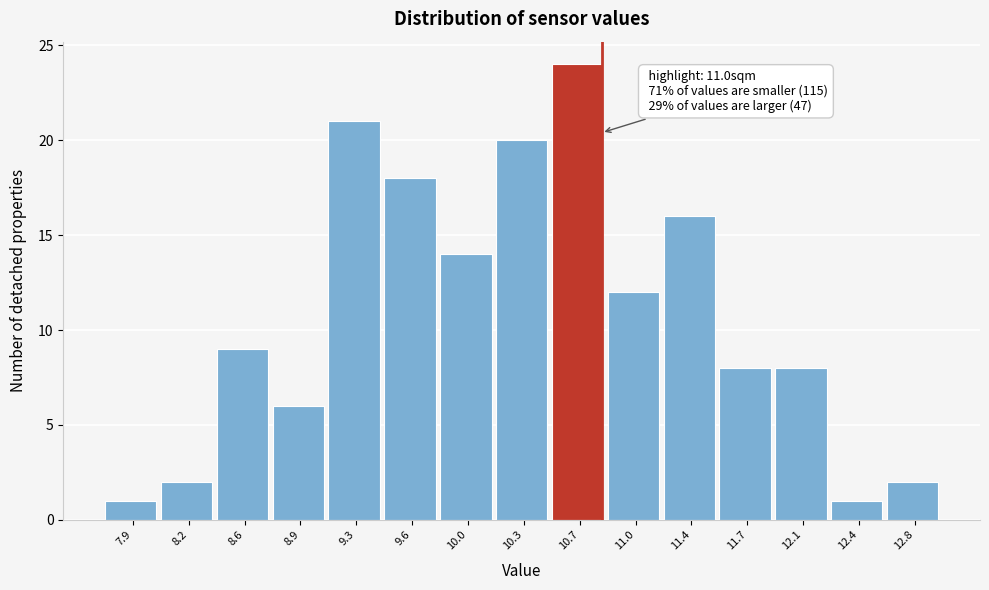

Reading right to left, transcribe all the data shown in this chart.

2	1	8	8	16	12	24	20	14	18	21	6	9	2	1